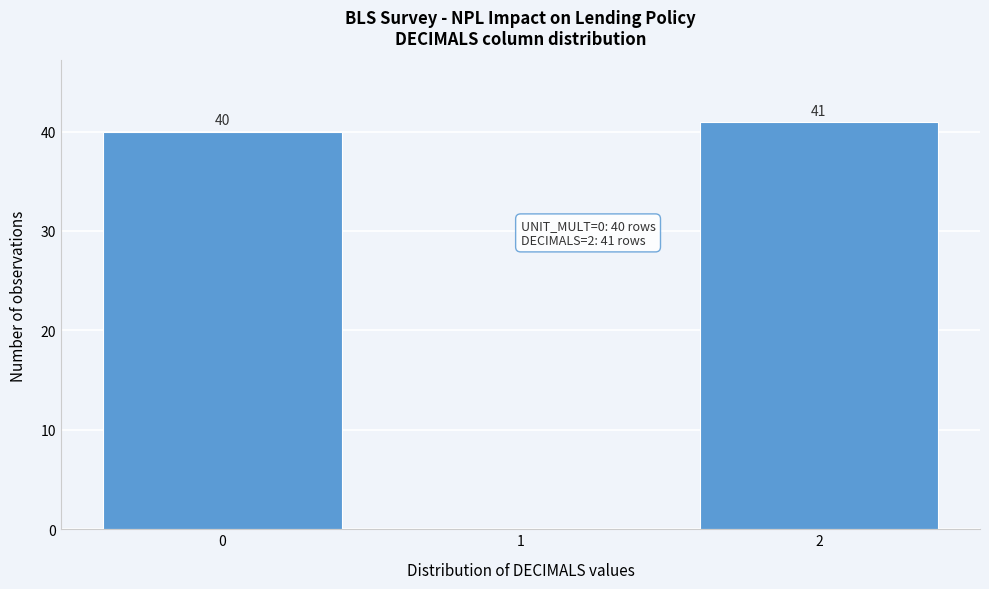

Reading left to right, list all the values displayed in this chart.

0=40	1=0	2=41